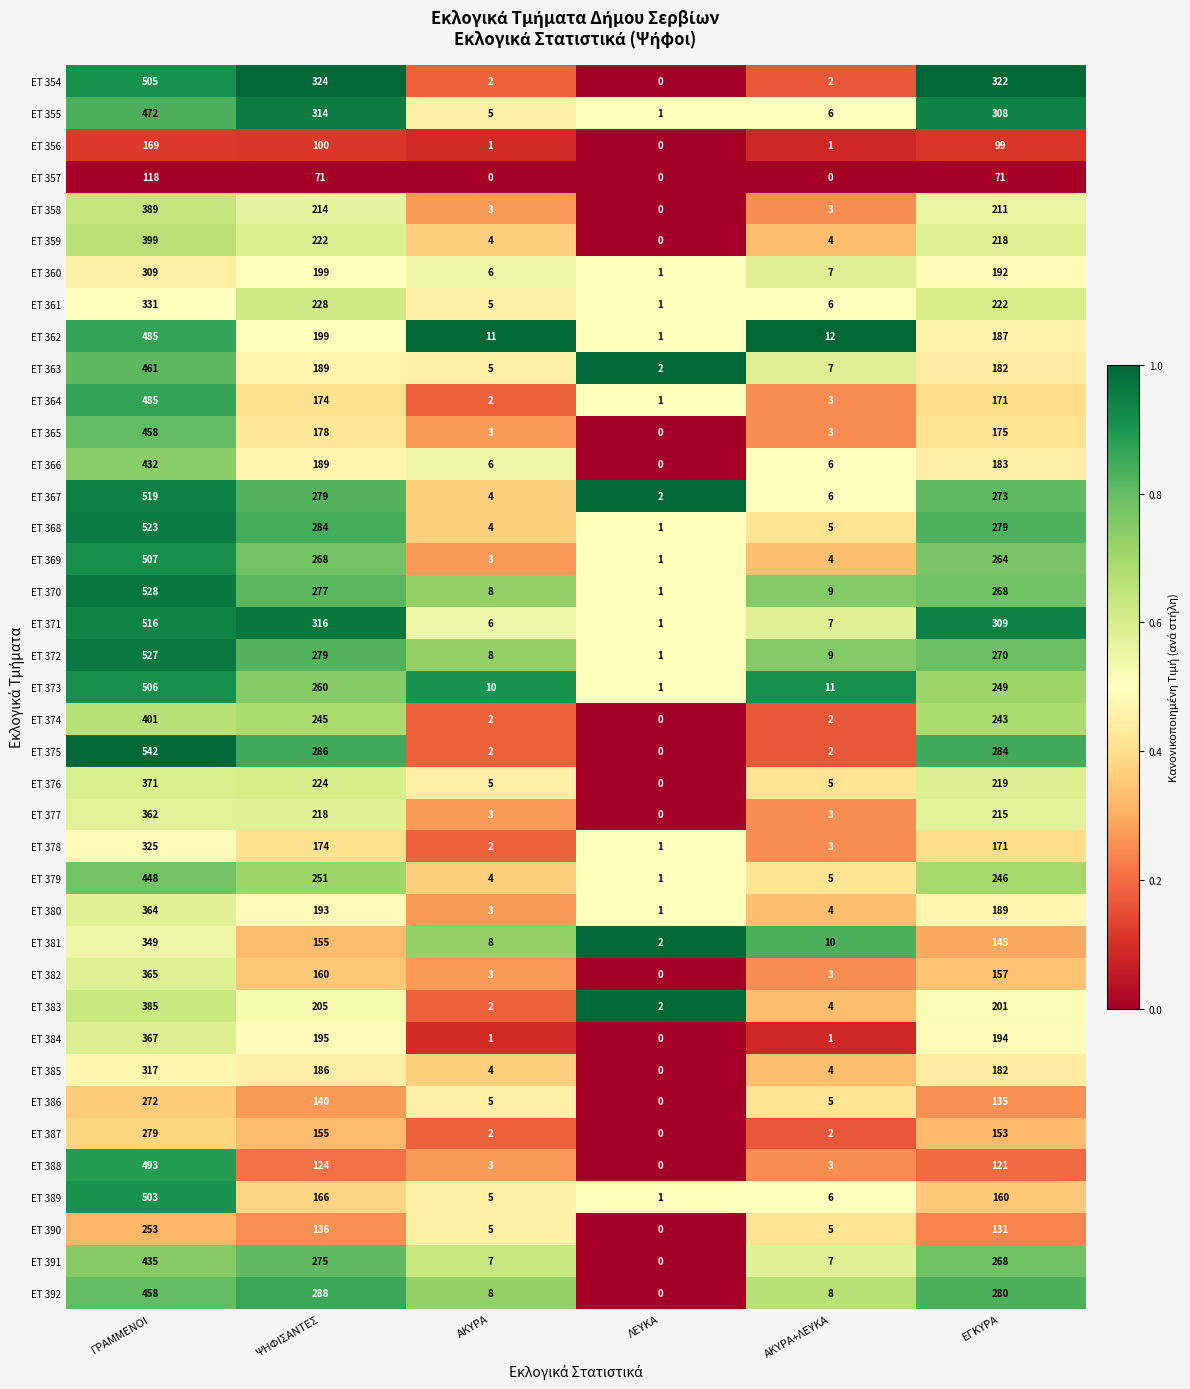

How many series are shown in this chart?

39